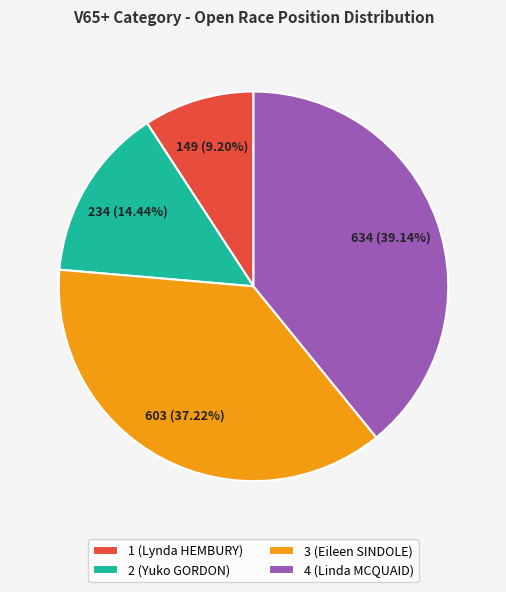

How many slices are in this pie chart?

4